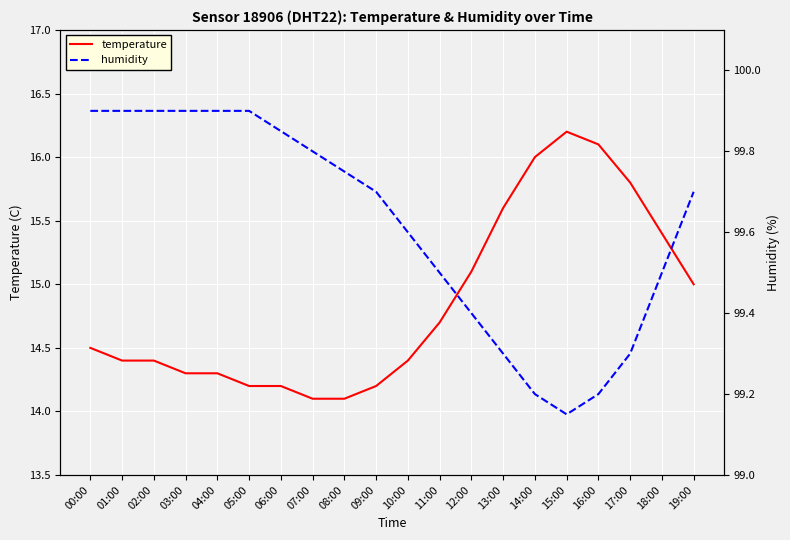

At which label does temperature reach its peak?

15:00